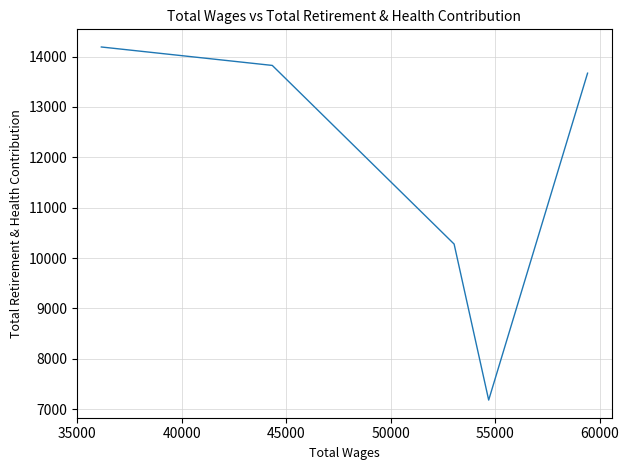

The value at 45000 is 4730. True or false?

False